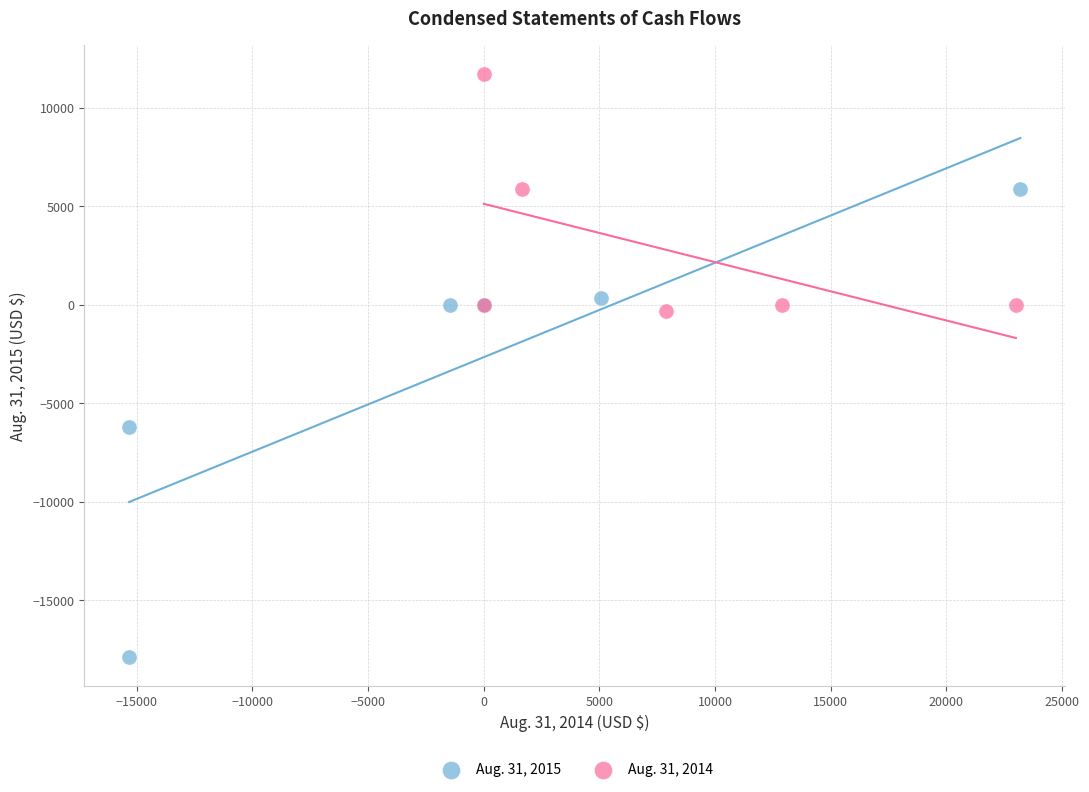

Which series reaches the minimum Y coordinate?

Aug. 31, 2015